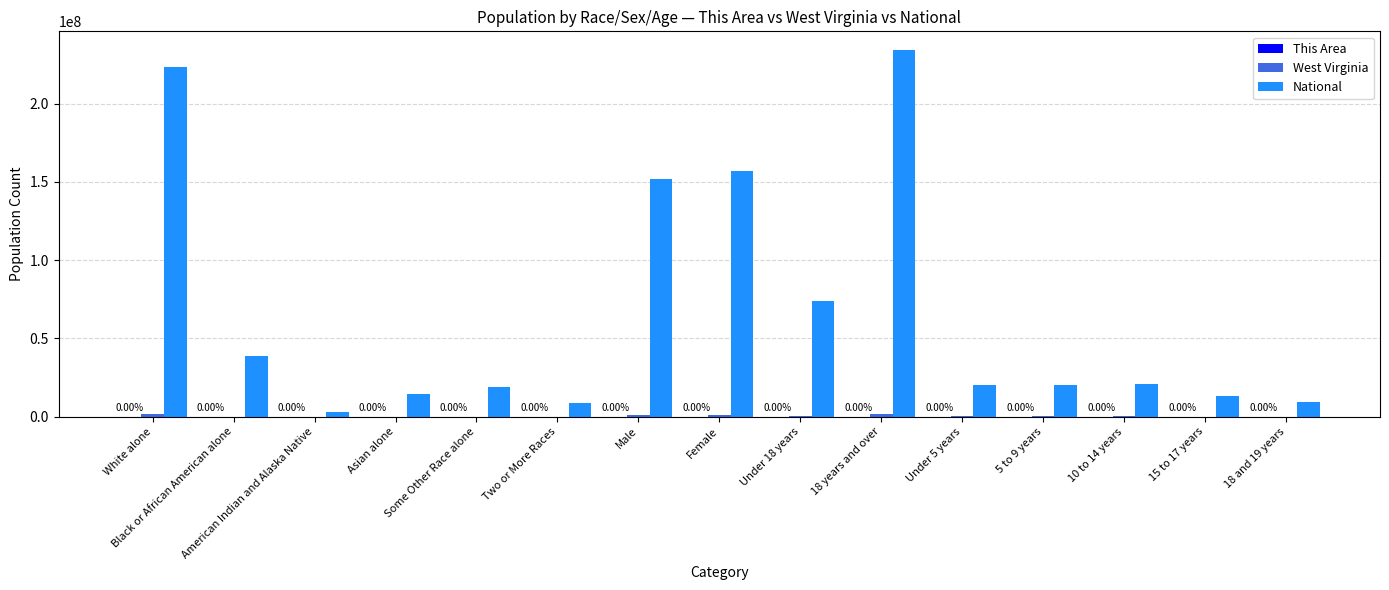

Which series has the largest total across all categories?

National